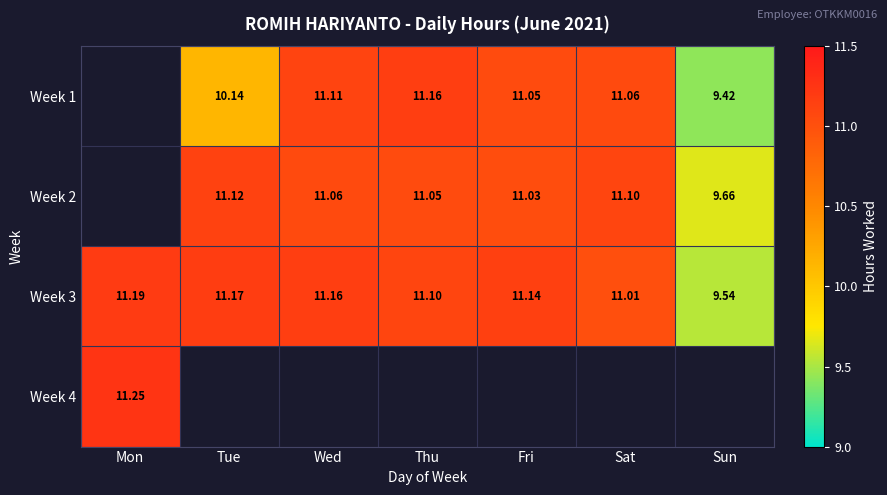

How many categories are shown in the chart?

7